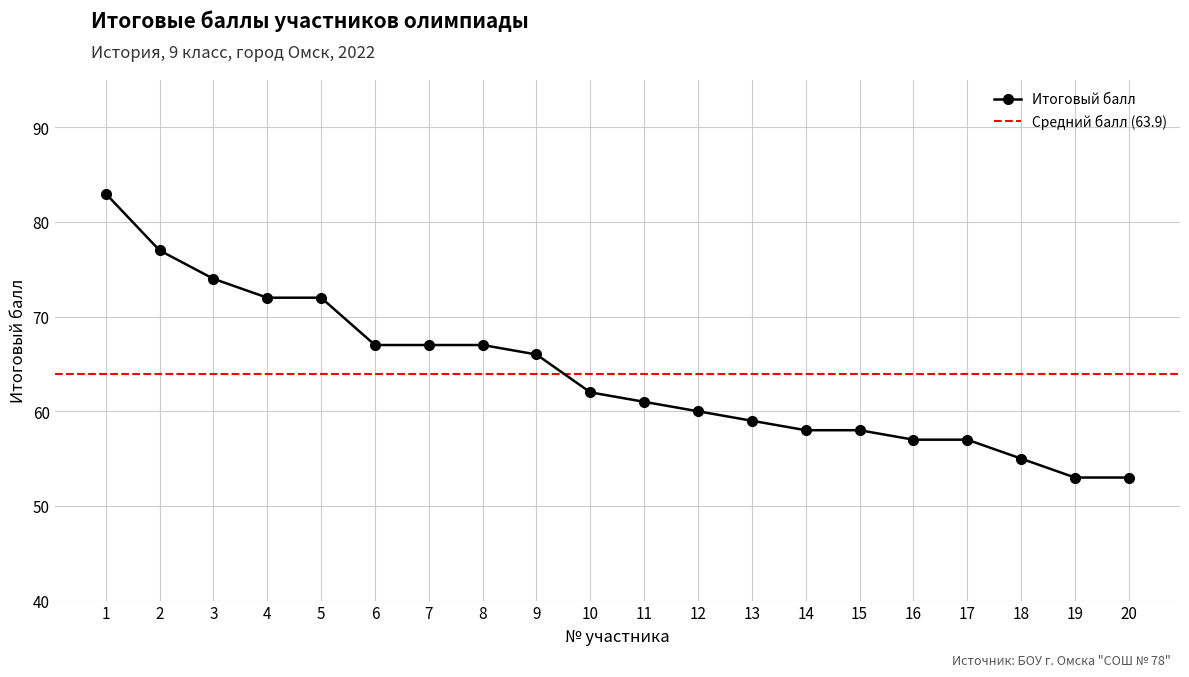

Approximately how many times larger is the value at 15 compared to 14?

1.0